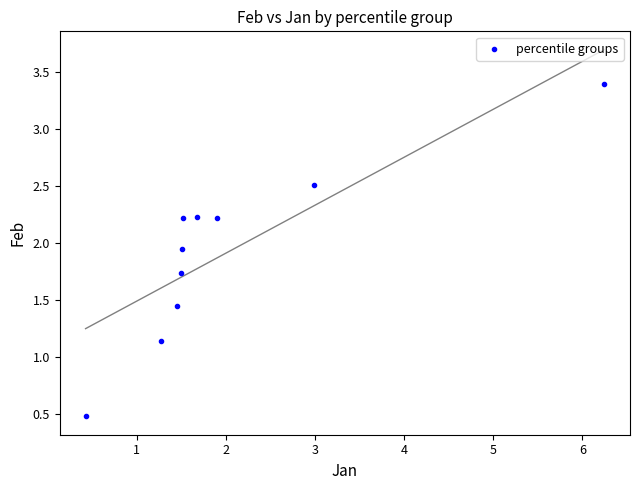

What is the average X value?

2.0